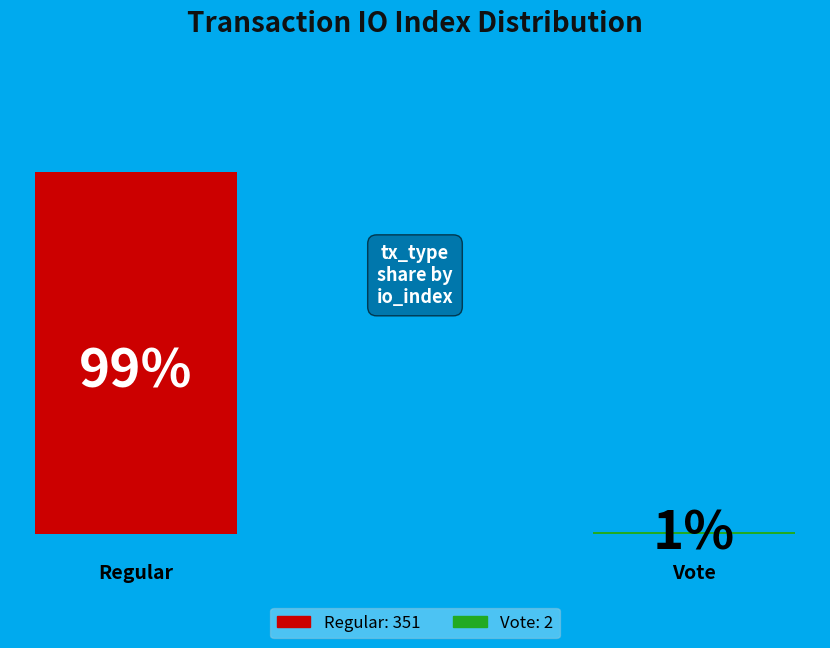

True or false: Vote accounts for 1% of the total.

True